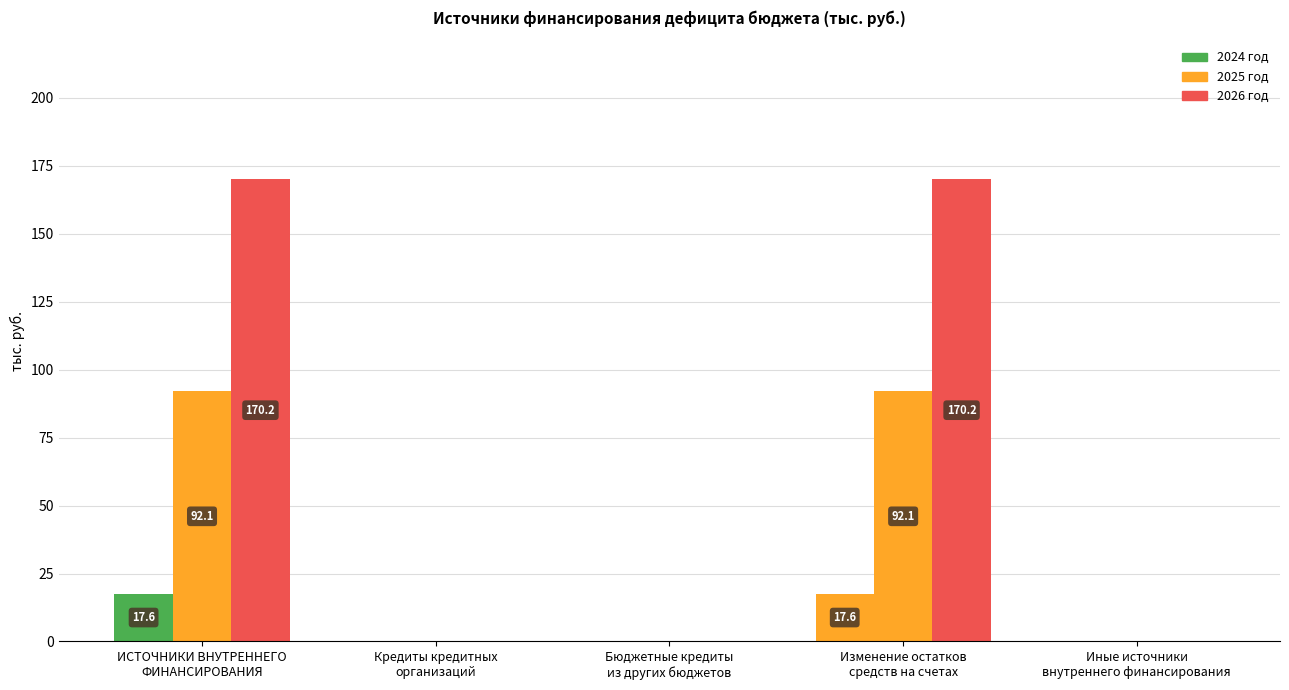

Reading left to right, extract all data points from this chart.

2024 год: 17.6	0.0	0.0	17.6	0.0
2025 год: 92.1	0.0	0.0	92.1	0.0
2026 год: 170.2	0.0	0.0	170.2	0.0